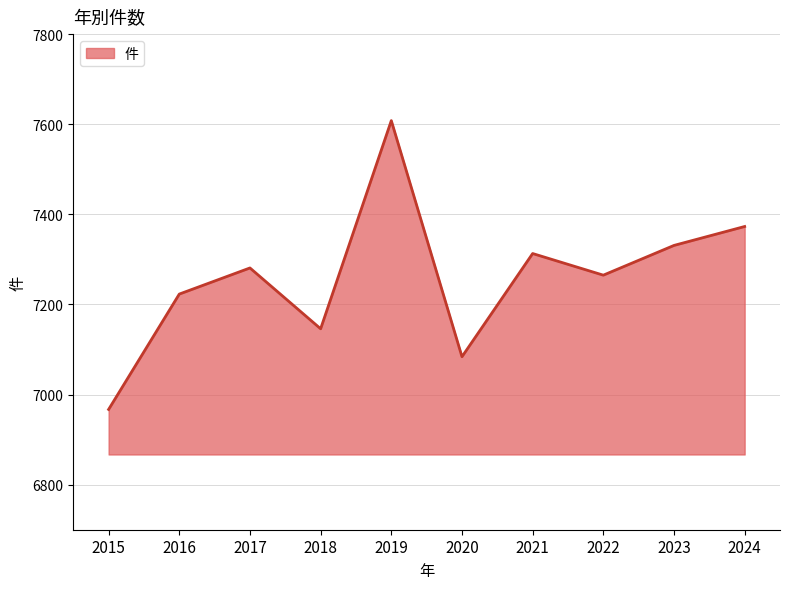

What is the ratio of the value at 2024 to the value at 2019?

1.0